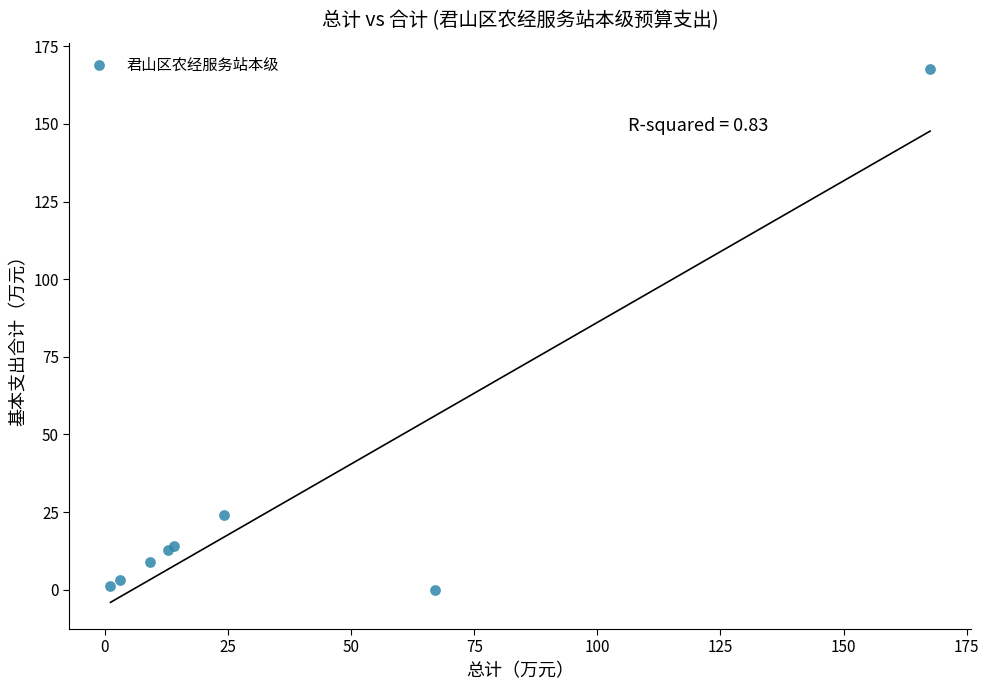

What Y value in the scatter plot is closest to 83?

24.2